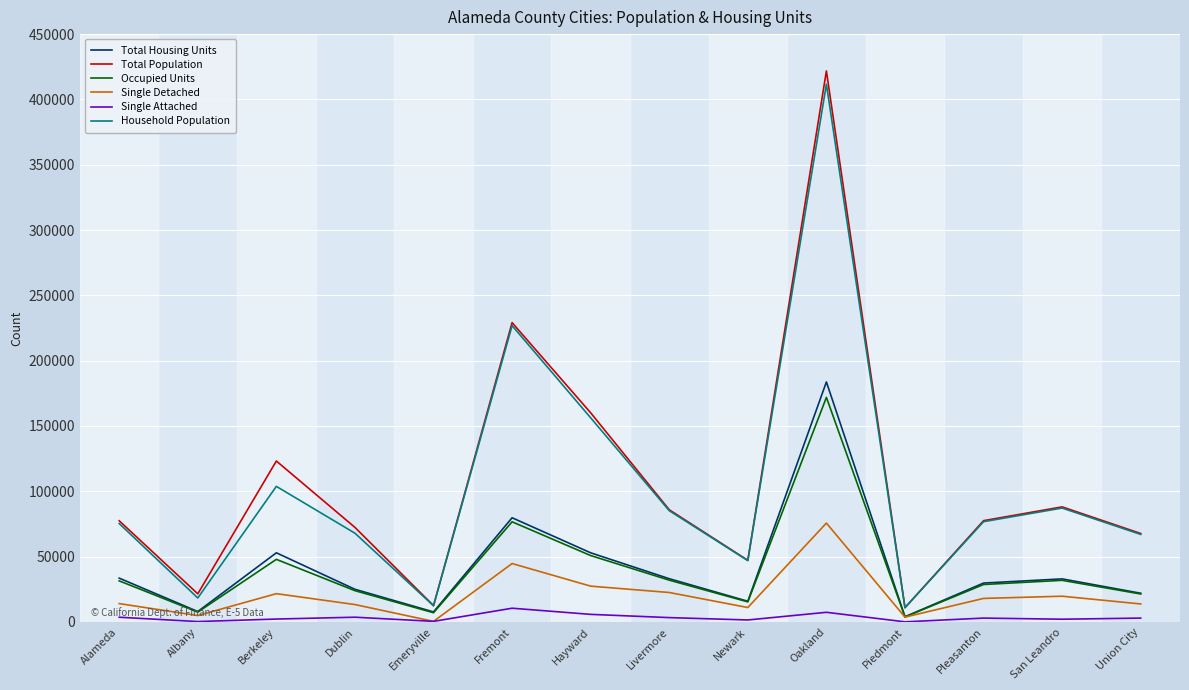

What is the maximum value shown in the chart?

421806